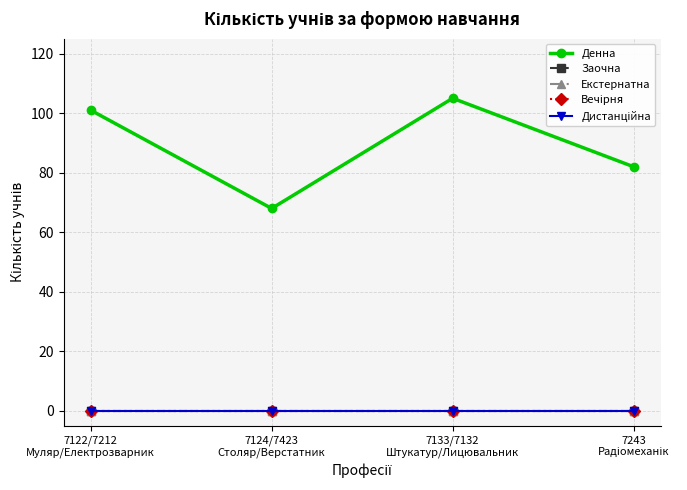

Is this an area chart (filled region under the line)?

No